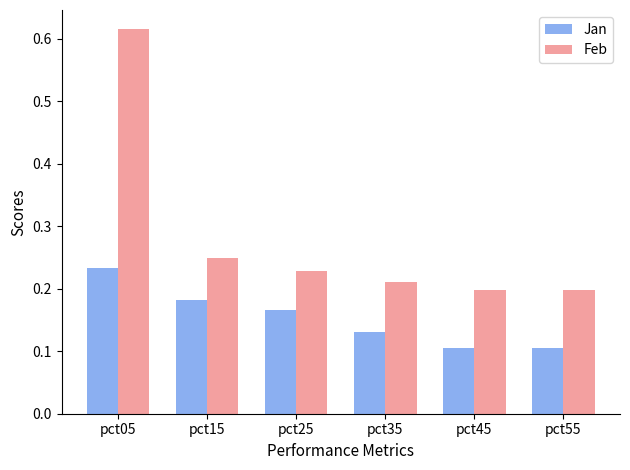

Is it true that Jan equals 0.2 at pct15?

True